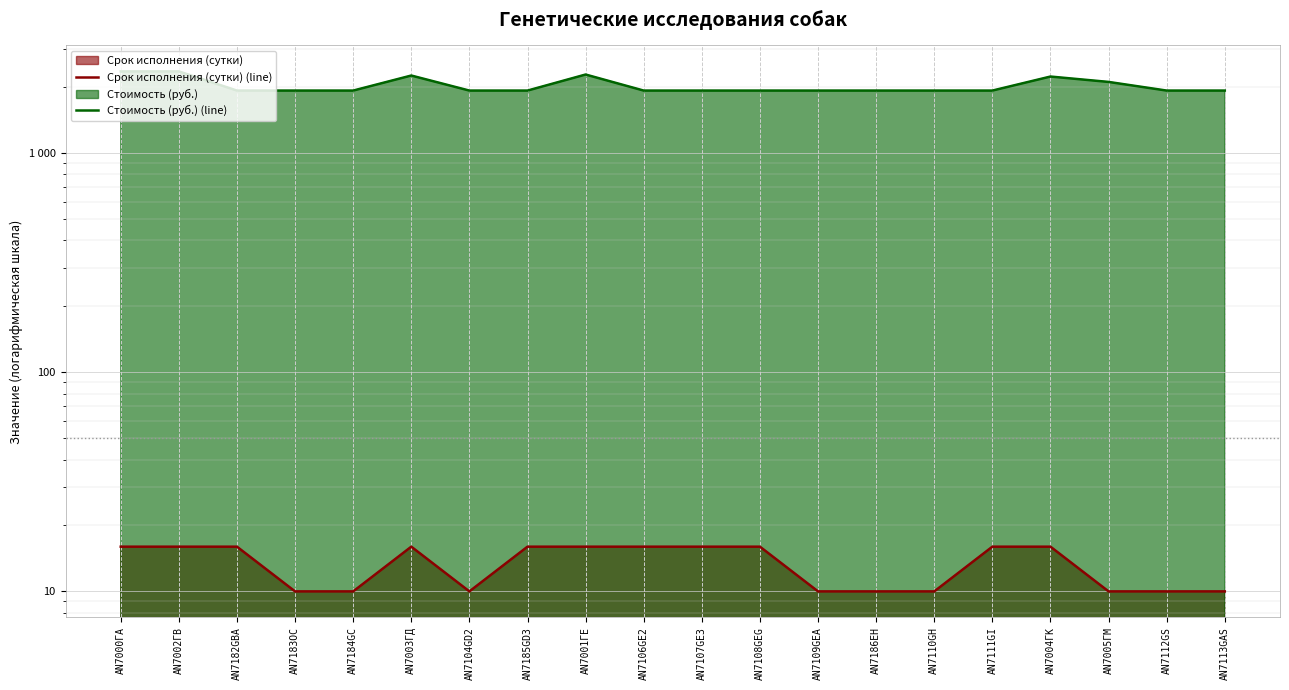

What is the total value across all series at AN7111GI?

1948